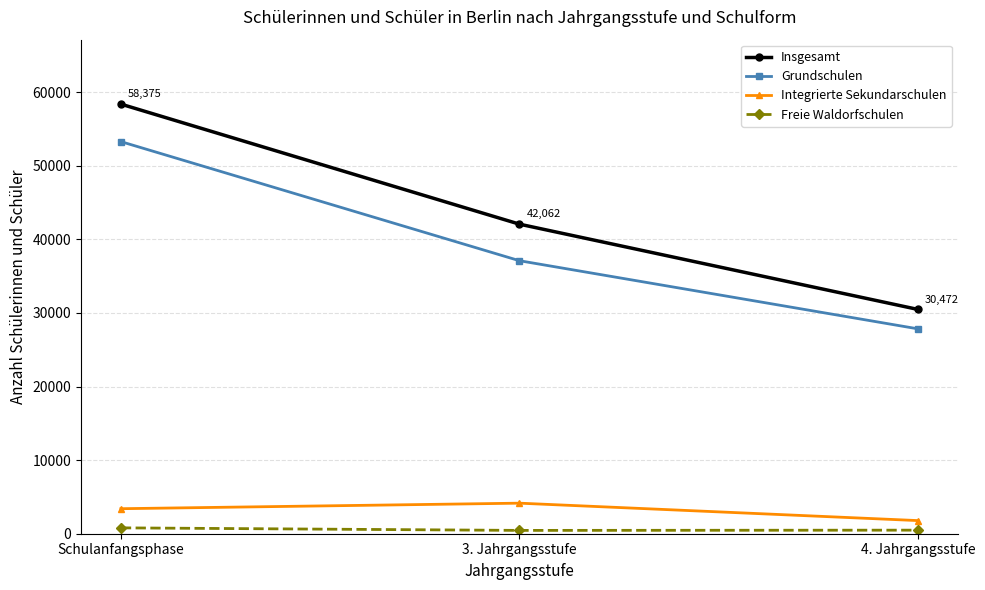

Is the value of Insgesamt at 3. Jahrgangsstufe greater than the value of Integrierte Sekundarschulen at 3. Jahrgangsstufe?

Yes